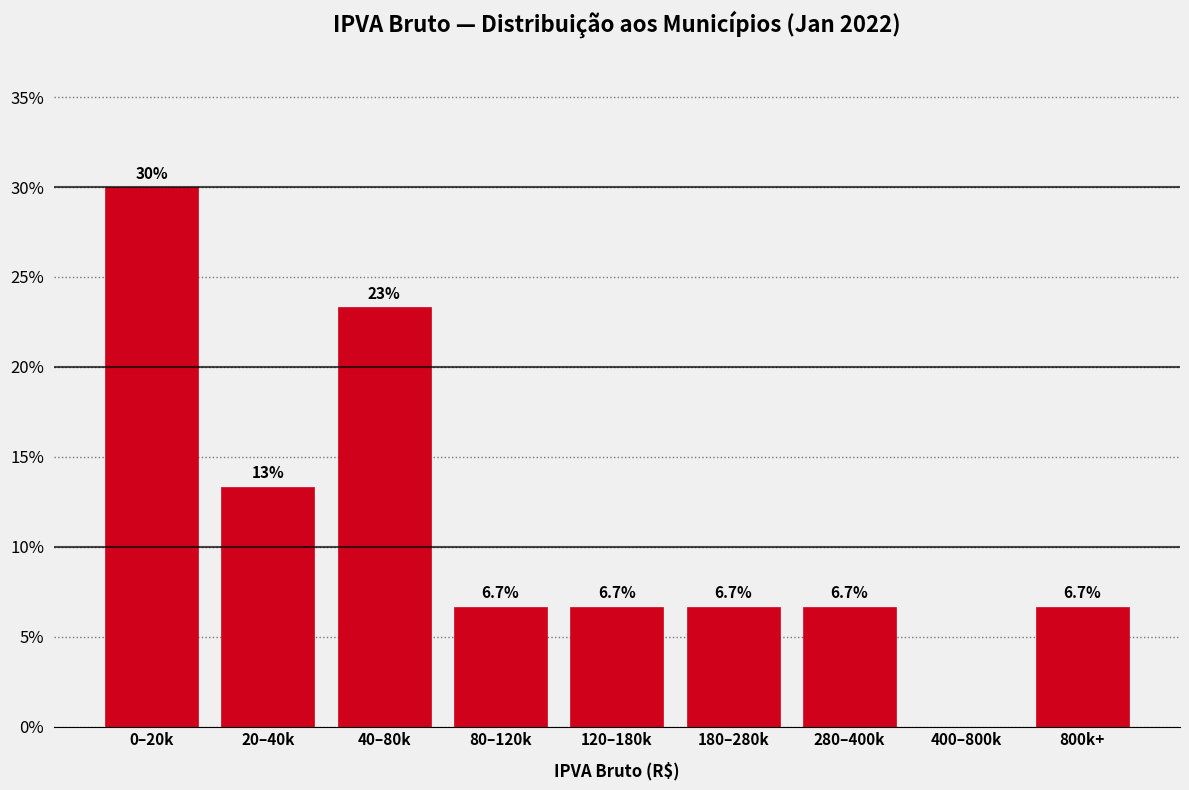

Reading right to left, list all the values displayed in this chart.

800k+=6.7	400–800k=0.0	280–400k=6.7	180–280k=6.7	120–180k=6.7	80–120k=6.7	40–80k=23.3	20–40k=13.3	0–20k=30.0